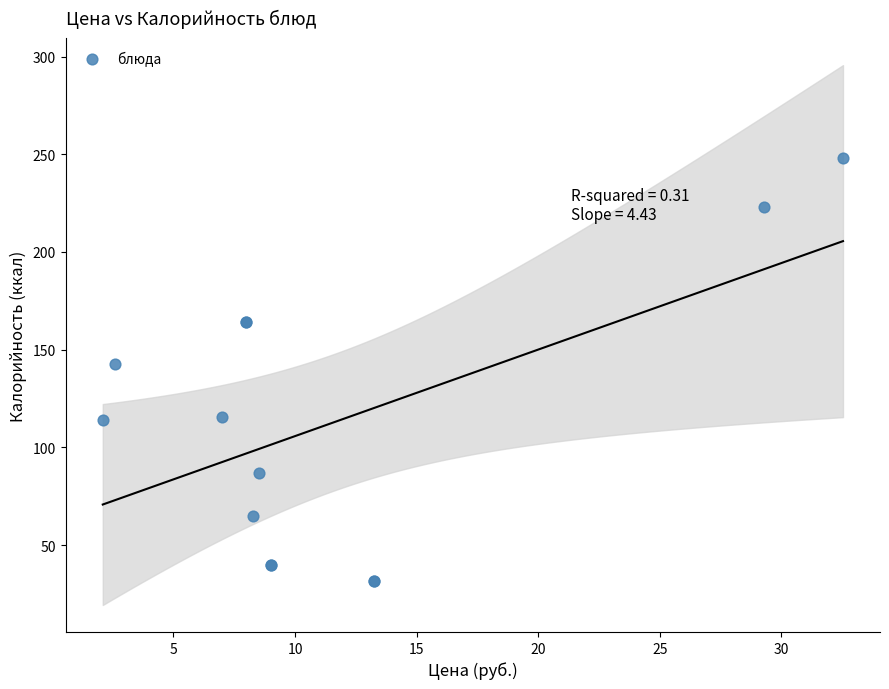

What Y value in the scatter plot is closest to 139?

142.6